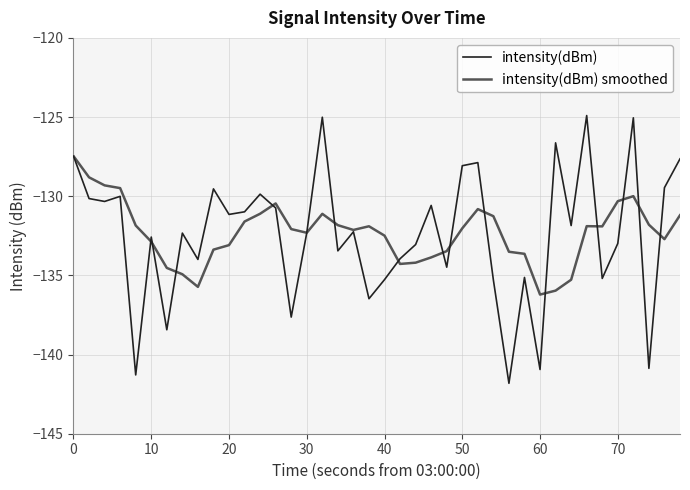

Which series has the widest spread of values?

intensity(dBm)